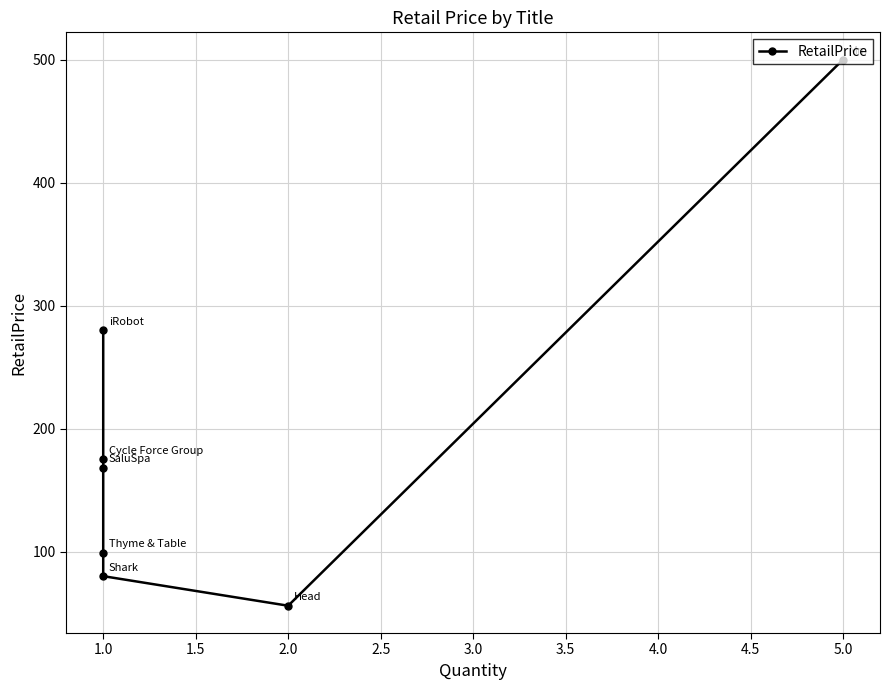

Between 1.0 and 5.0, which is larger?

5.0